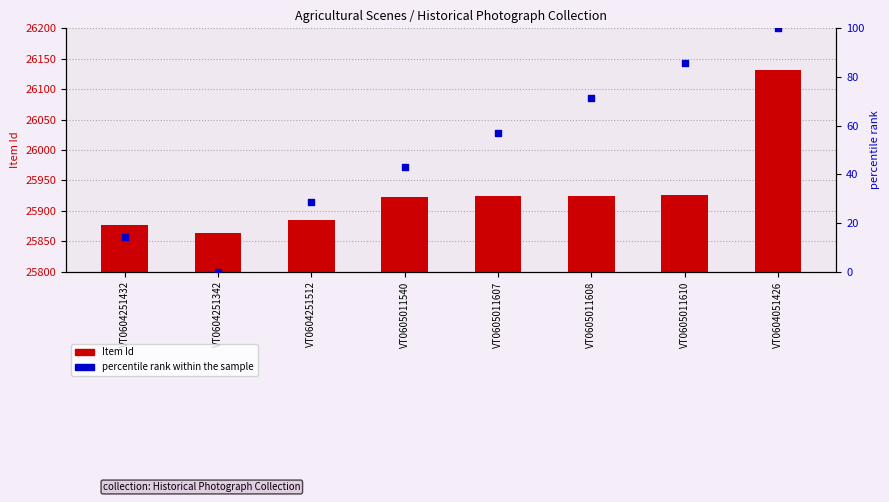

Is the value of Item Id at VT0604251342 greater than the value of percentile rank within the sample at VT0604251512?

Yes